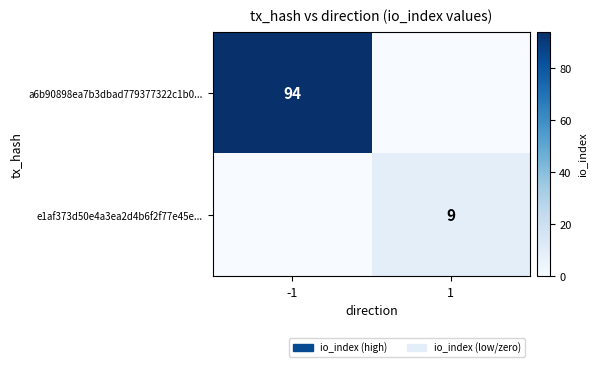

Is it true that a6b90898ea7b3dbad779377322c1b0... equals 145 at -1?

False